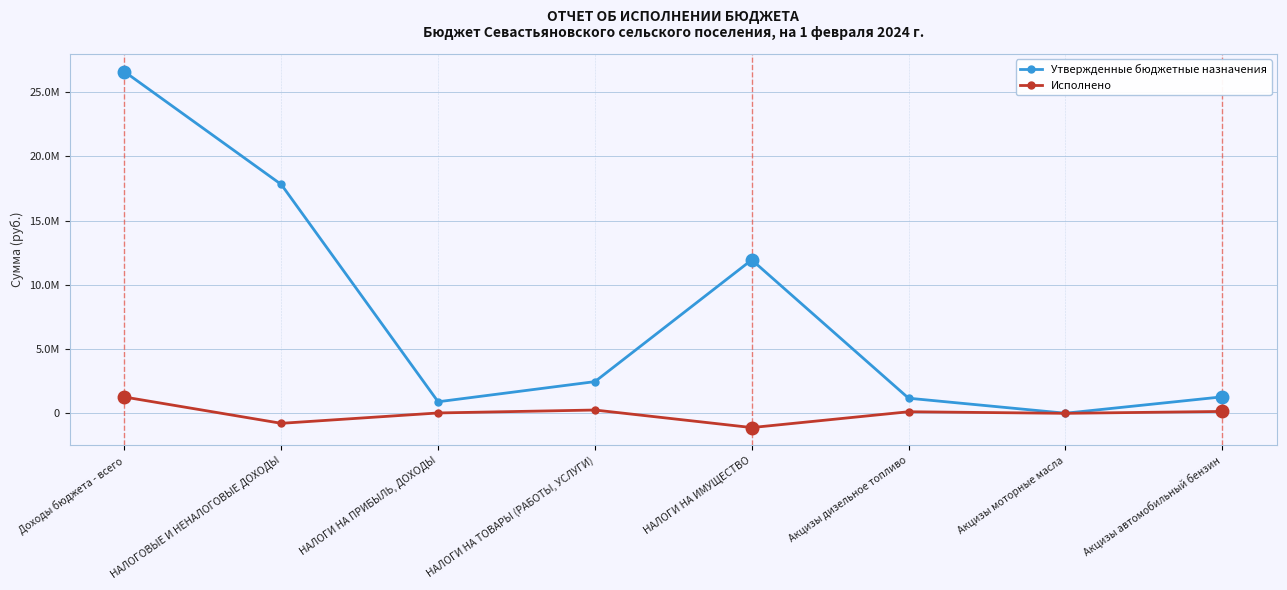

What is the label of the 4th point from the right?

НАЛОГИ НА ИМУЩЕСТВО